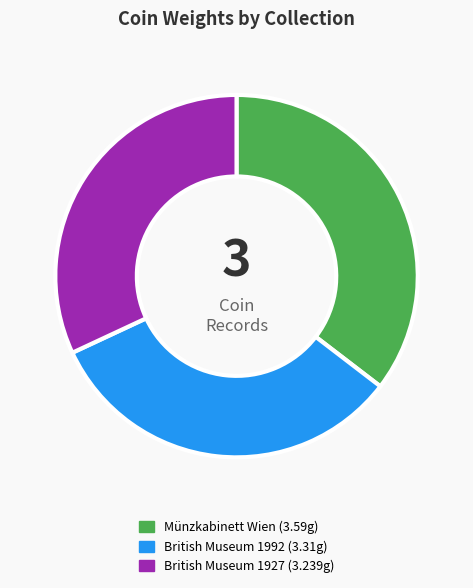

Is there a majority slice in this chart?

No